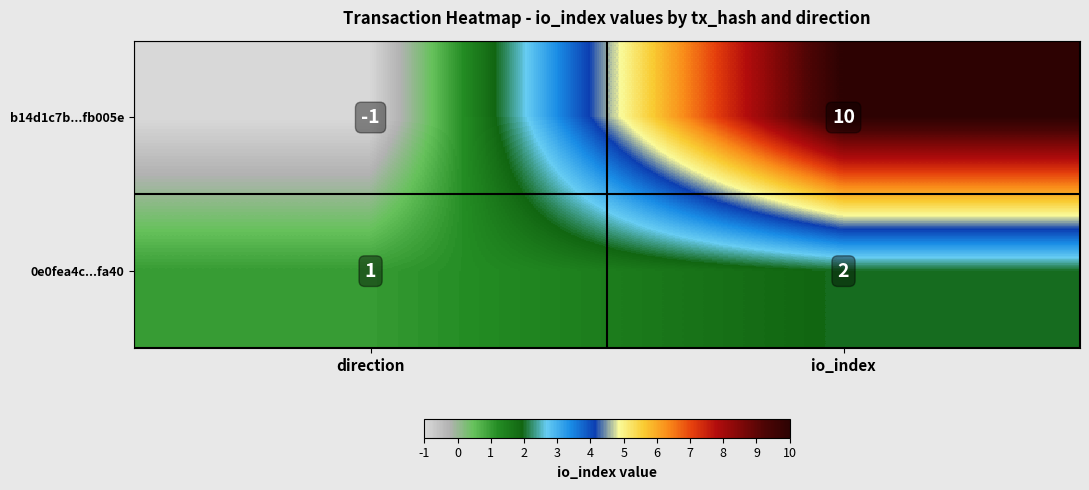

What is the sum of all 0e0fea4c...fa40 values?

3